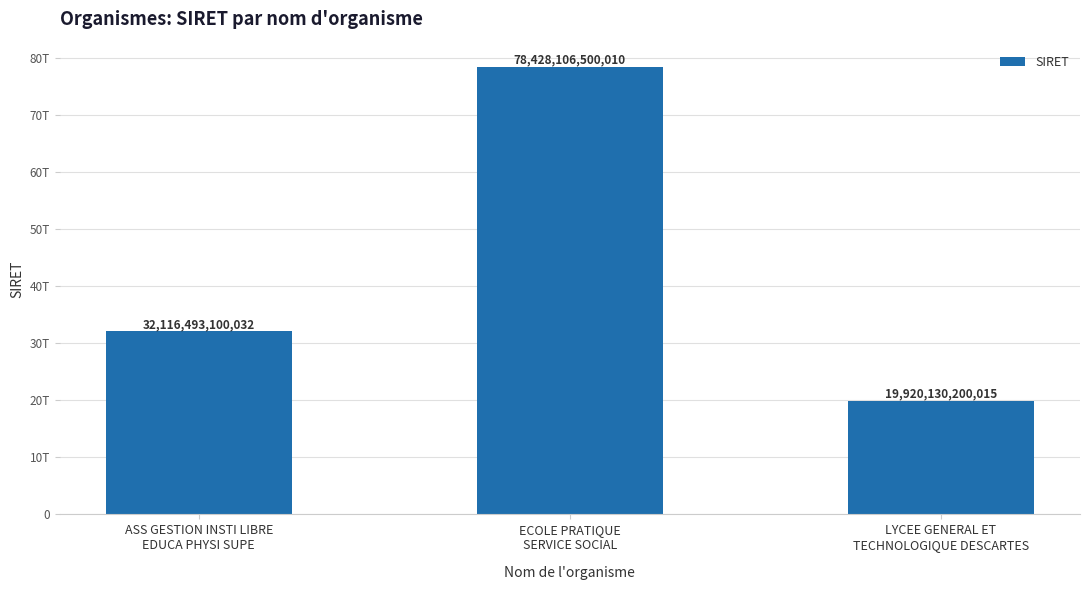

List the labels in order of value, largest first.

ECOLE PRATIQUE
SERVICE SOCIAL, ASS GESTION INSTI LIBRE
EDUCA PHYSI SUPE, LYCEE GENERAL ET
TECHNOLOGIQUE DESCARTES